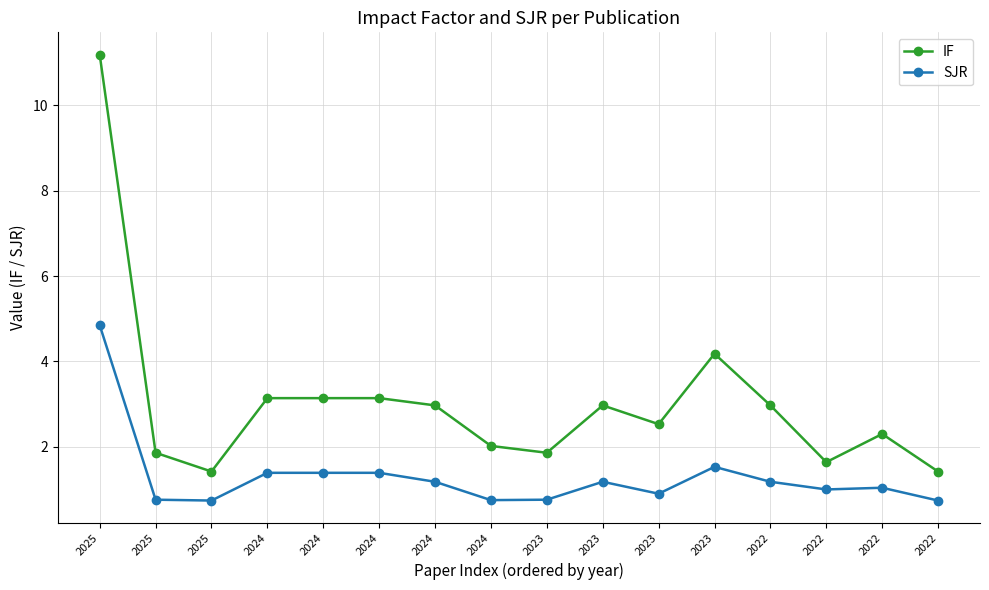

How many series are shown in this chart?

2